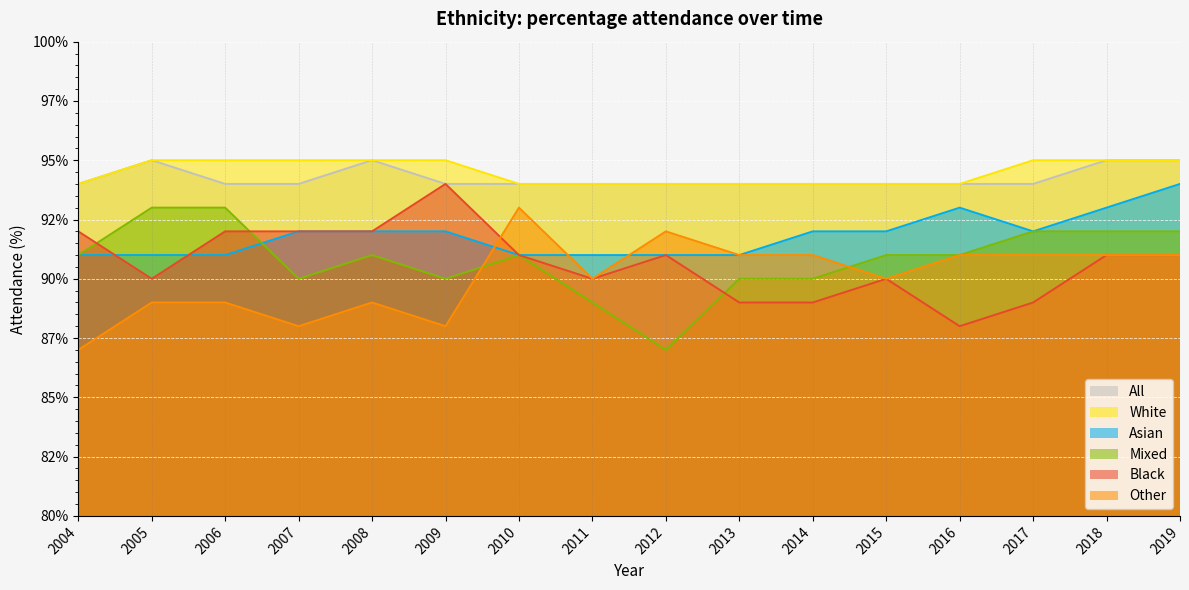

Is the value of White at 2008 greater than the value of All at 2009?

Yes